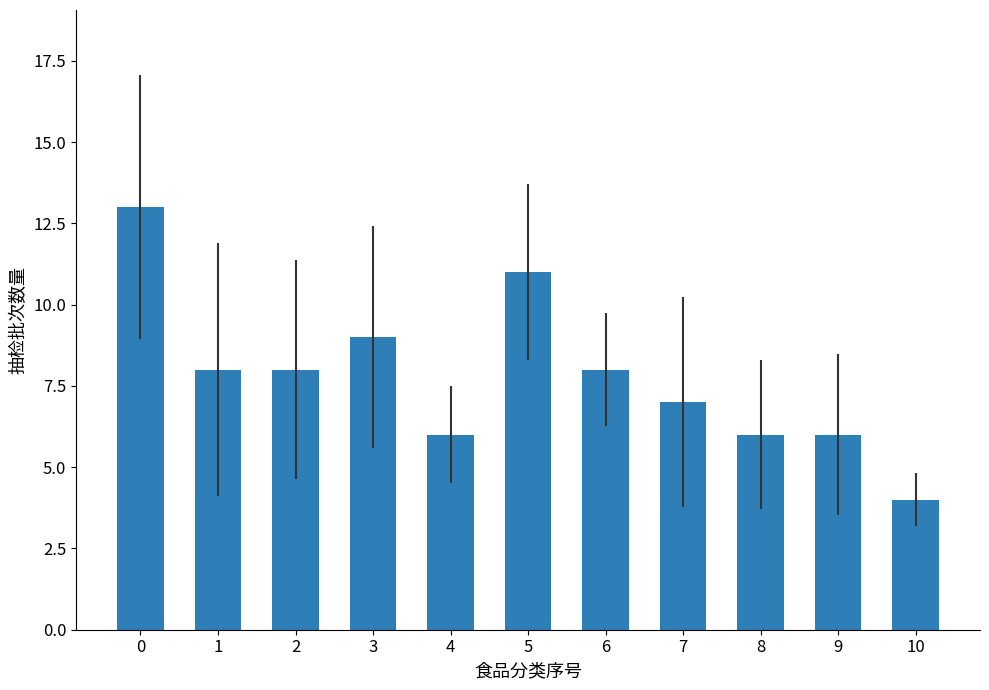

True or false: the data shows 18 at 5.

False